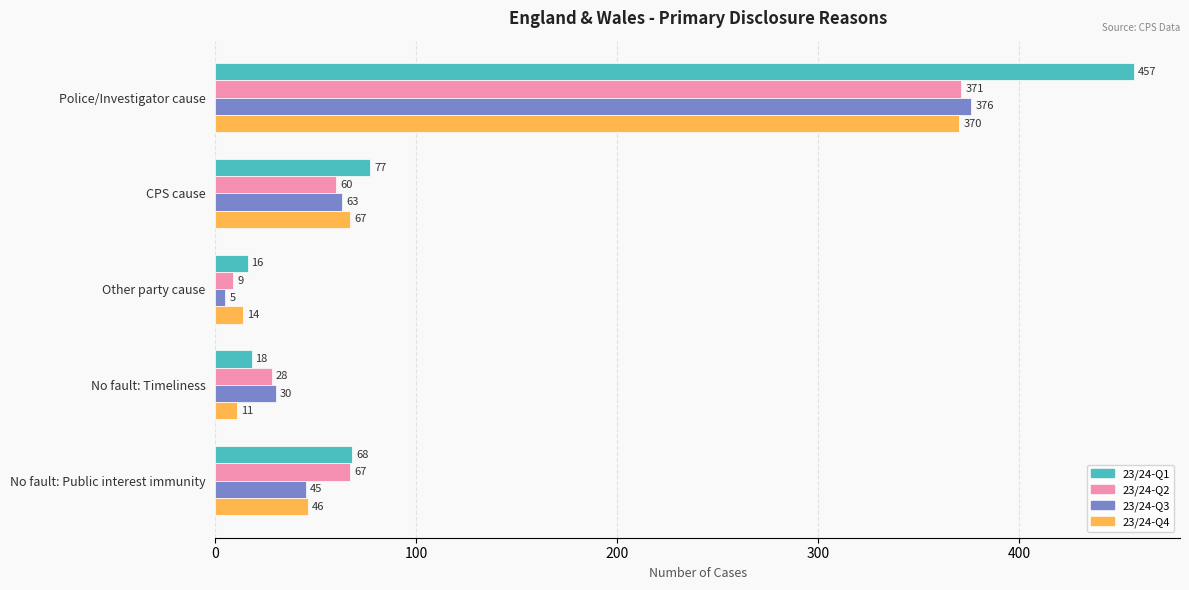

List the labels in order of 23/24-Q4 value, smallest first.

No fault: Timeliness, Other party cause, No fault: Public interest immunity, CPS cause, Police/Investigator cause